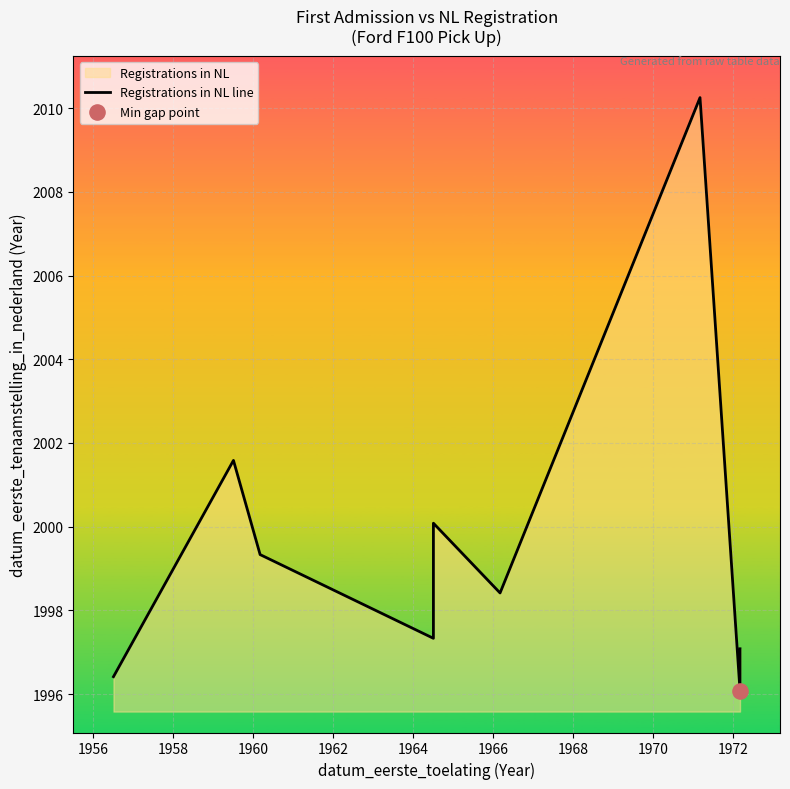

Which has a higher value, 1964 or 1962?

1962